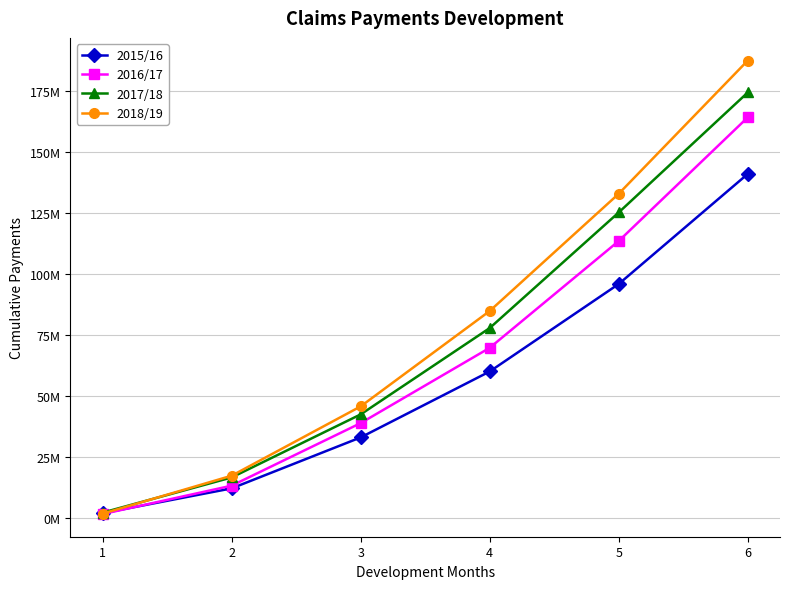

At how many categories does at least one series exceed 75669302?

3